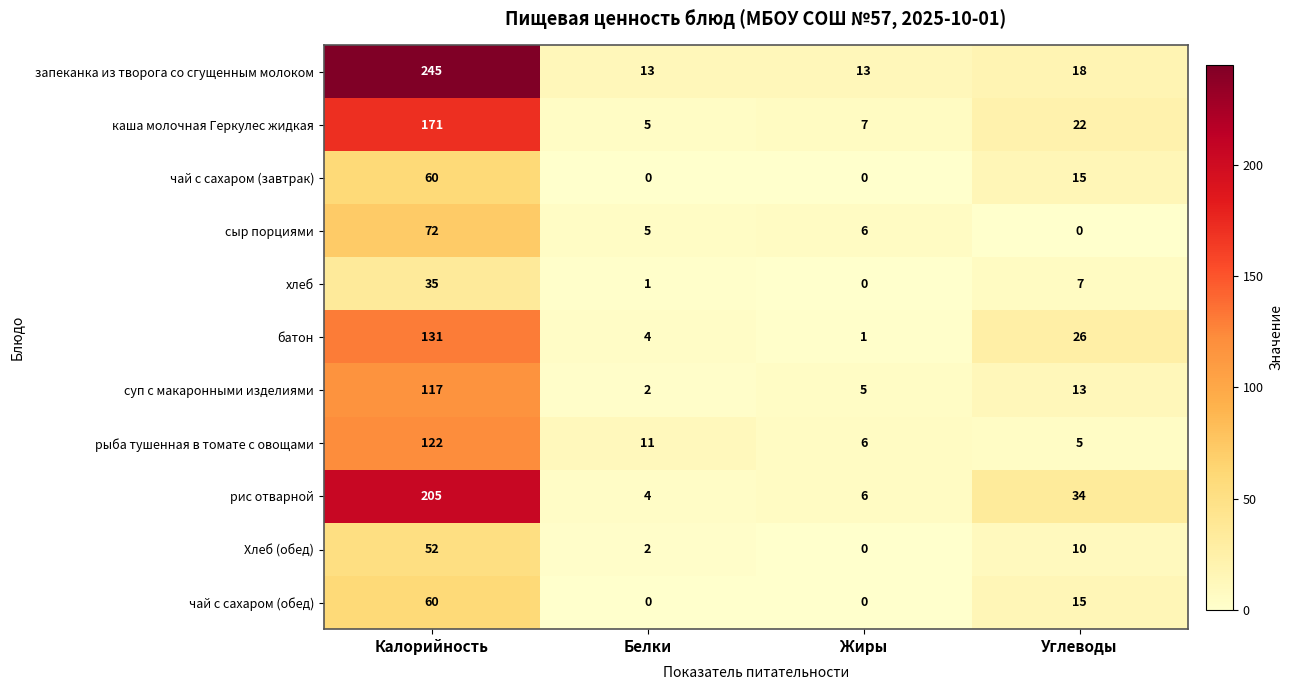

Read the запеканка из творога со сгущенным молоком value at Калорийность.

245